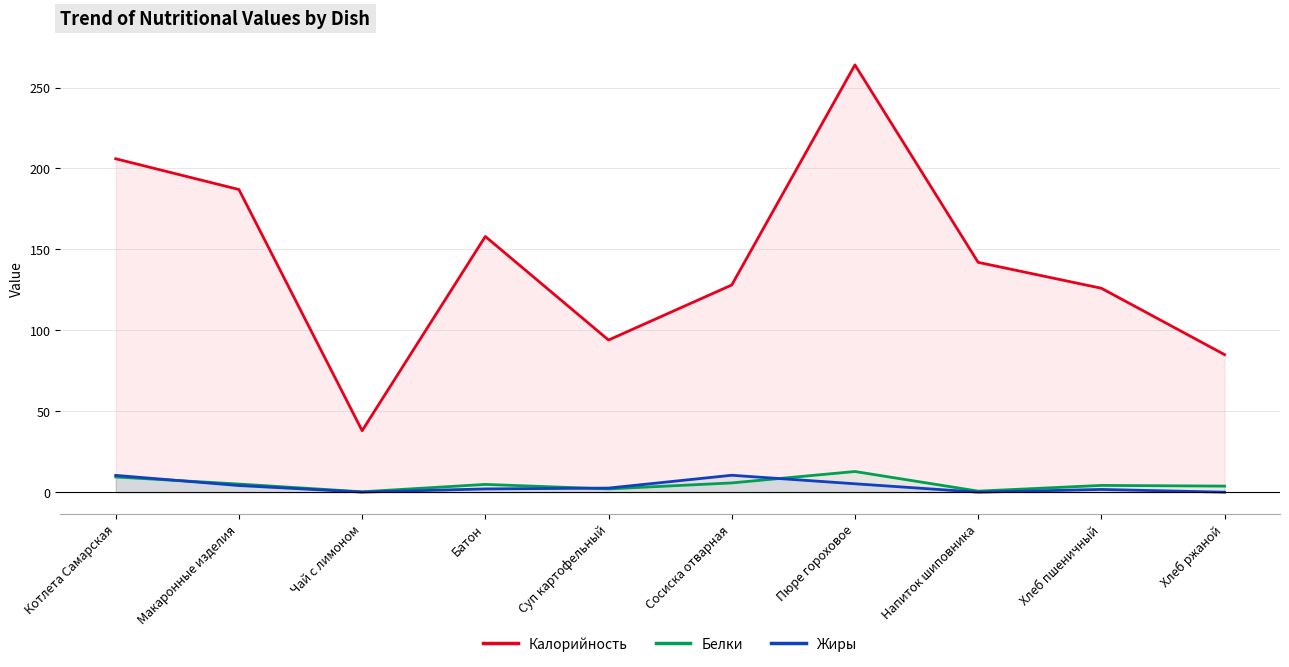

True or false: Белки has more than 0 interior local peaks.

True